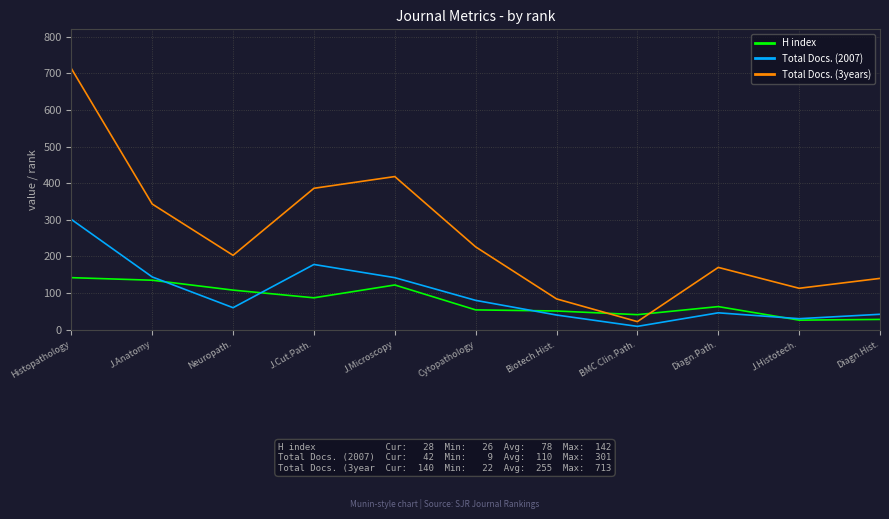

Between J.Microscopy and Diagn.Hist., which series saw the biggest shift?

Total Docs. (3years)